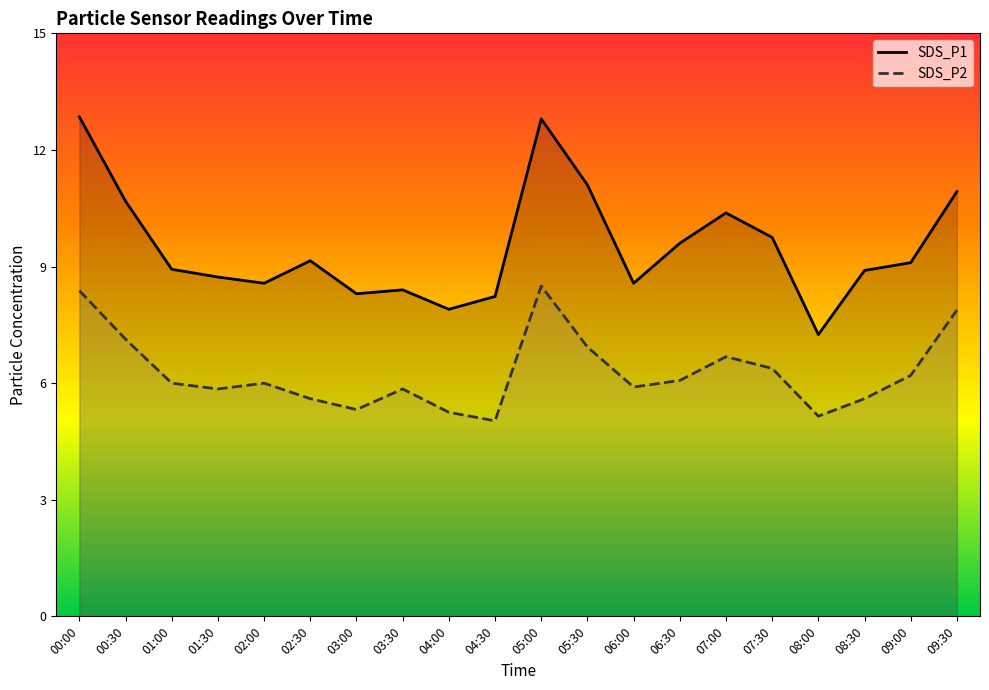

How many data points does each series have?

20